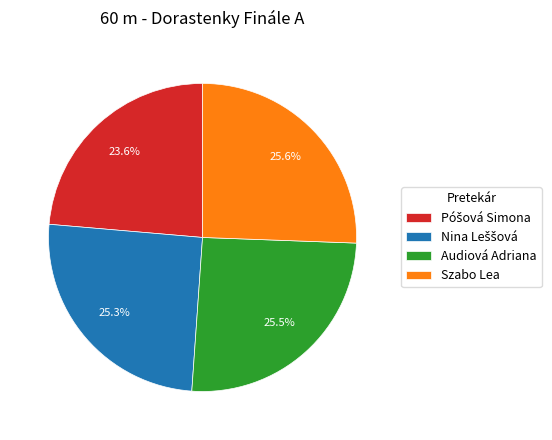

Is Szabo Lea the majority of the pie?

No